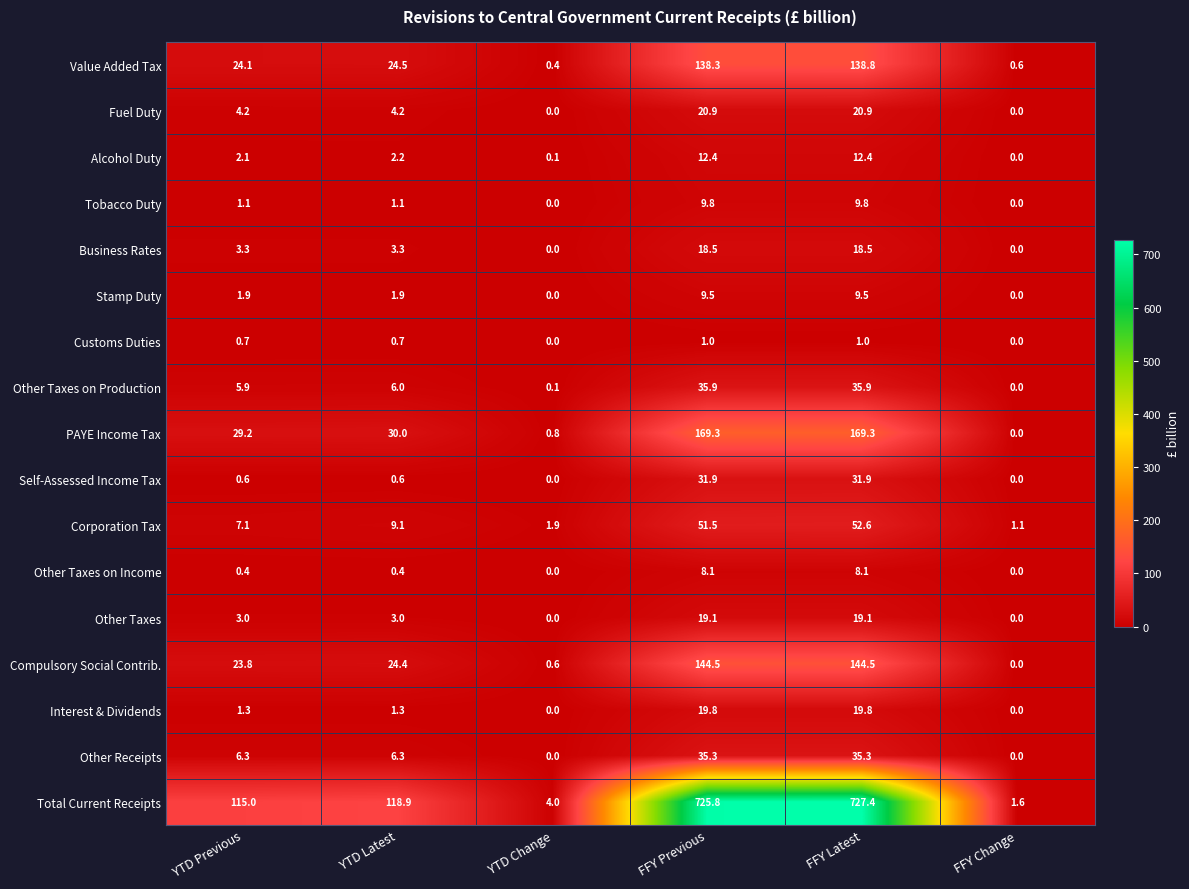

Which series changed the most between YTD Change and FFY Change?

Total Current Receipts